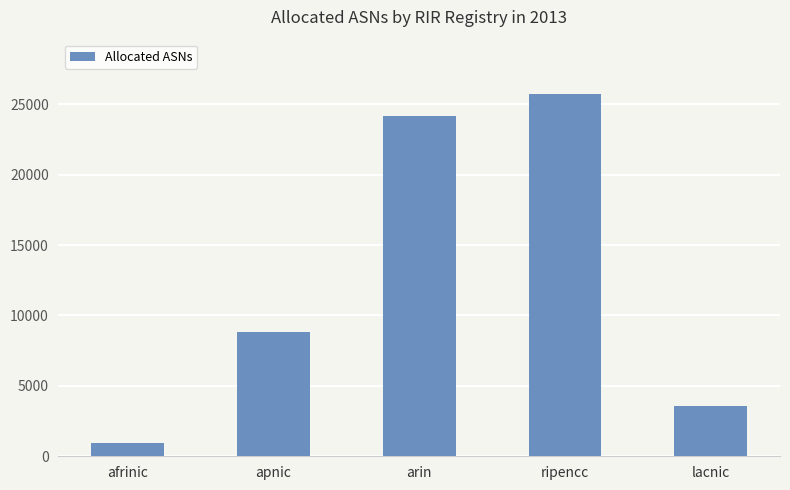

Approximately how many times larger is the value at lacnic compared to arin?

0.1